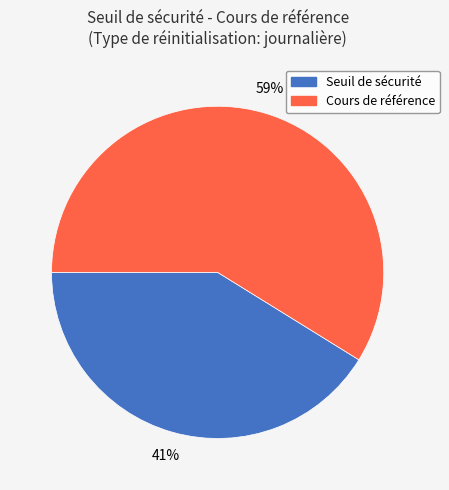

Count the number of slices in the pie.

2